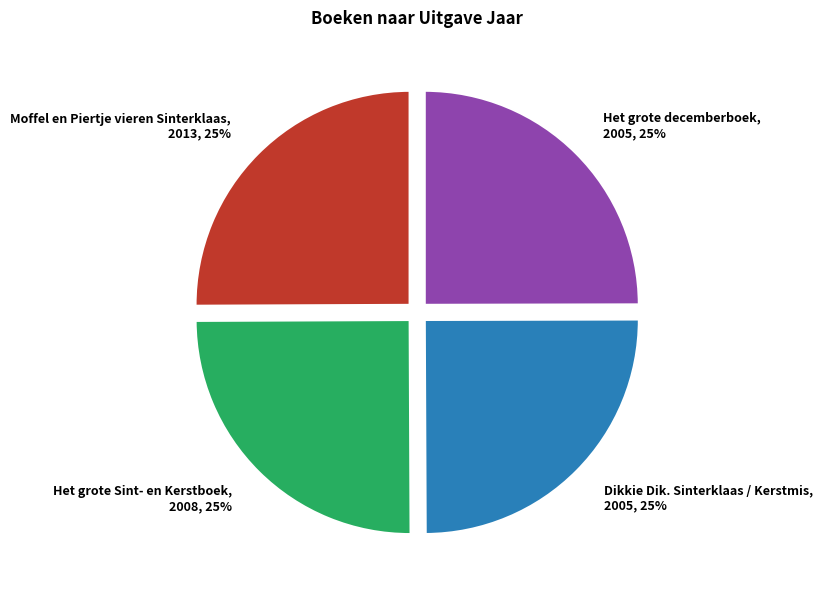

The Het grote Sint- en Kerstboek slice represents 39% of the pie. True or false?

False